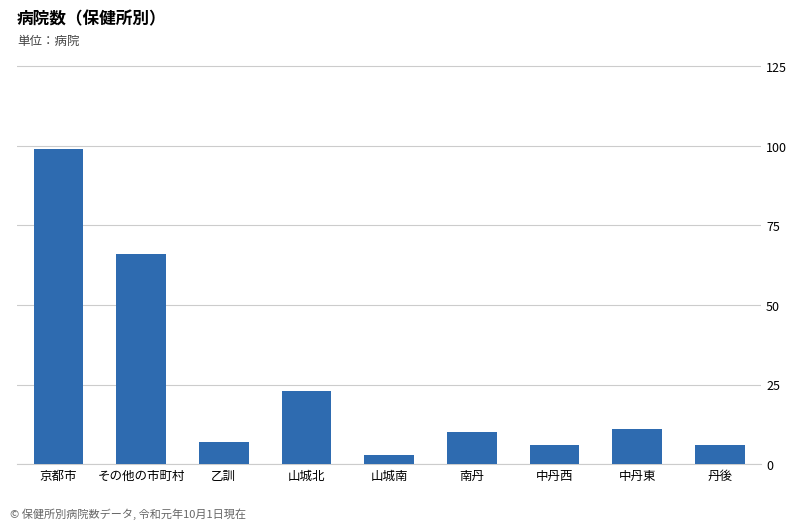

At which label is the value closest to 51?

その他の市町村